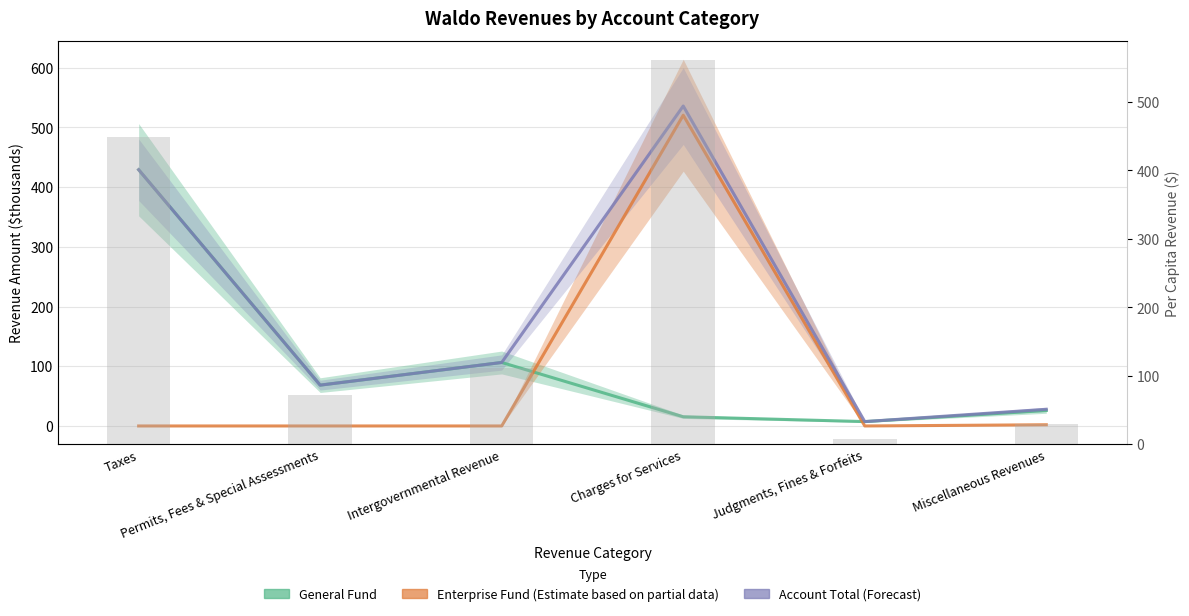

What is the difference between the Per Capita ($) values at Judgments, Fines & Forfeits and Miscellaneous Revenues?

21.6